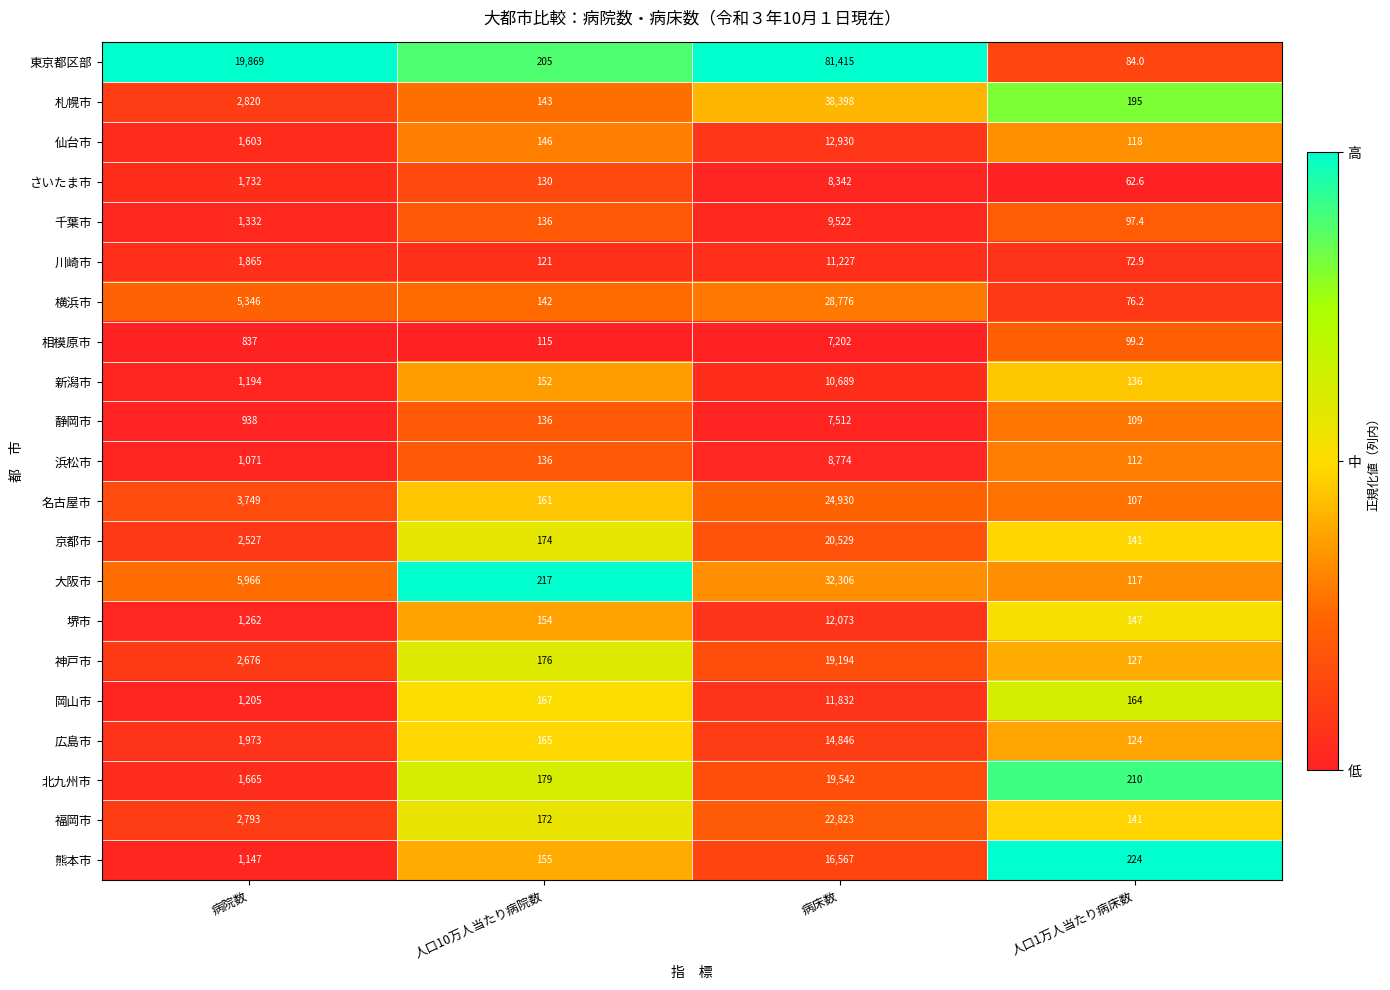

Which series has the largest total across all categories?

東京都区部